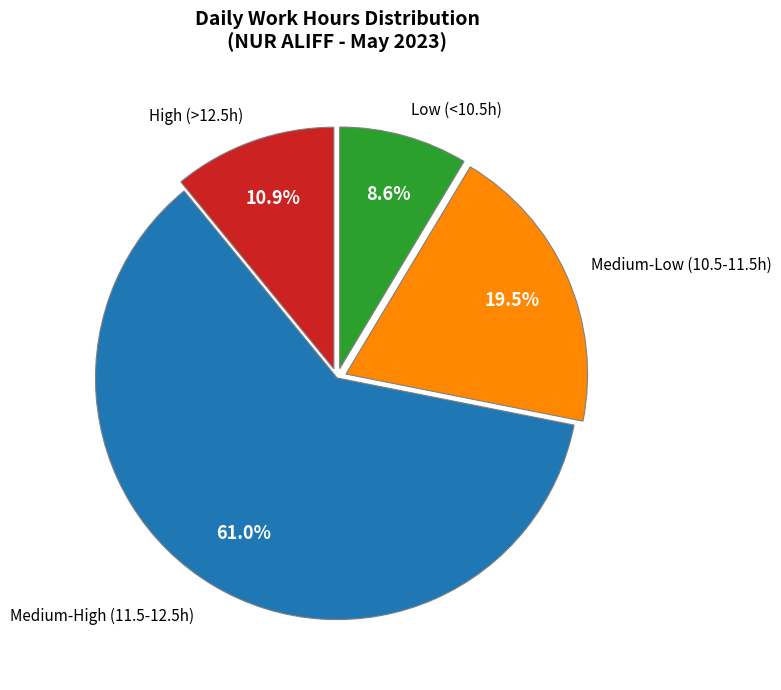

Does any single category account for the majority?

Yes